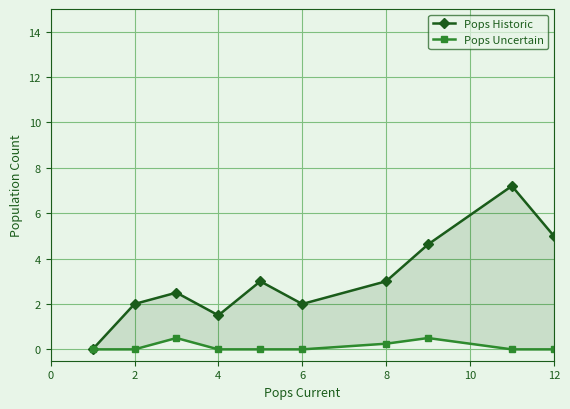

True or false: Pops Historic has more than 1 interior local peaks.

True